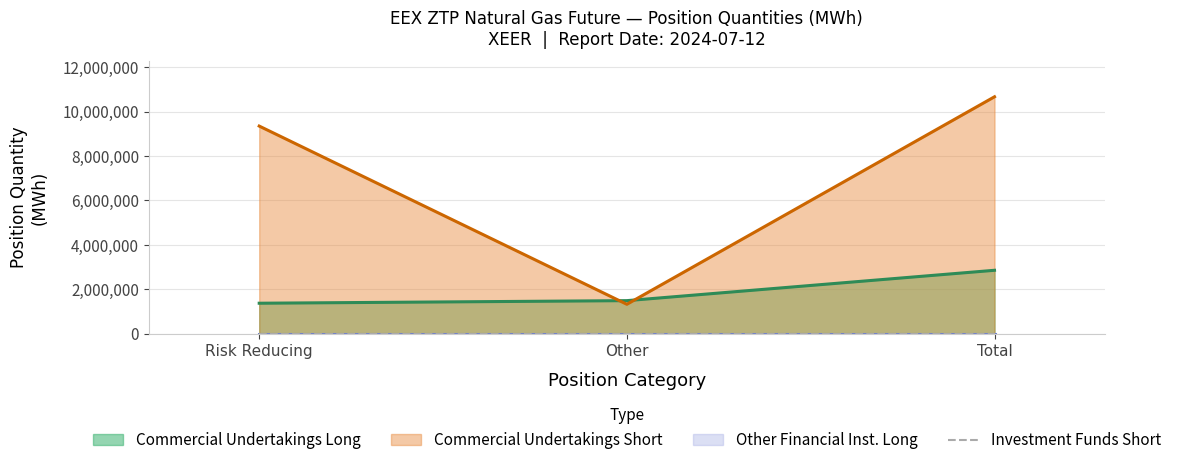

At which label does Commercial Undertakings Short reach its minimum?

Other